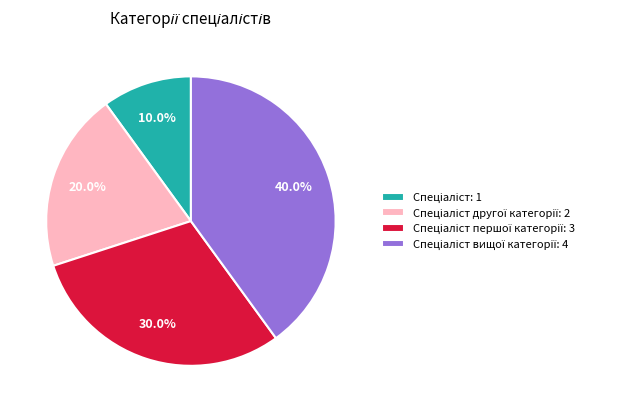

Is there a majority slice in this chart?

No